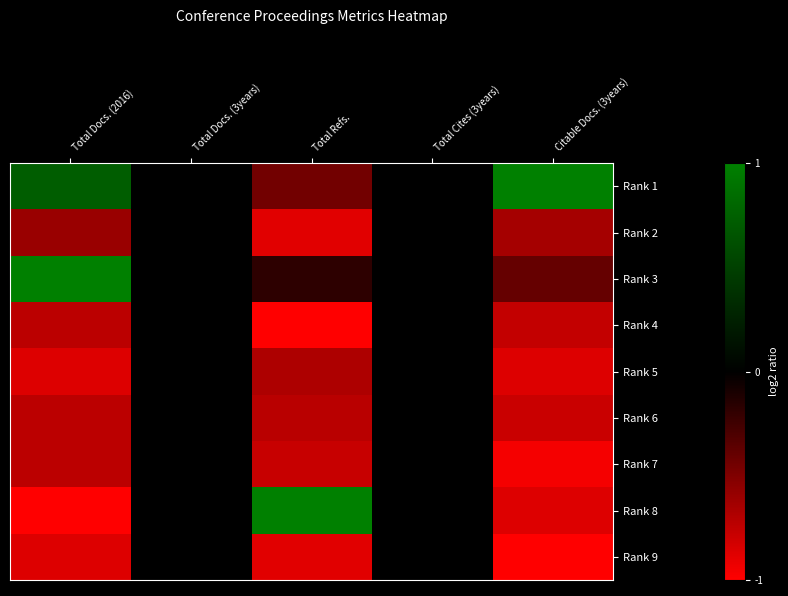

Reading left to right, list all the values displayed in this chart.

Rank 1: Total Docs. (2016)=0.7	Total Docs. (3years)=0.0	Total Refs.=-0.5	Total Cites (3years)=0.0	Citable Docs. (3years)=1.0
Rank 2: Total Docs. (2016)=-0.6	Total Docs. (3years)=0.0	Total Refs.=-0.9	Total Cites (3years)=0.0	Citable Docs. (3years)=-0.6
Rank 3: Total Docs. (2016)=1.0	Total Docs. (3years)=0.0	Total Refs.=-0.2	Total Cites (3years)=0.0	Citable Docs. (3years)=-0.4
Rank 4: Total Docs. (2016)=-0.7	Total Docs. (3years)=0.0	Total Refs.=-1.0	Total Cites (3years)=0.0	Citable Docs. (3years)=-0.8
Rank 5: Total Docs. (2016)=-0.9	Total Docs. (3years)=0.0	Total Refs.=-0.7	Total Cites (3years)=0.0	Citable Docs. (3years)=-0.9
Rank 6: Total Docs. (2016)=-0.7	Total Docs. (3years)=0.0	Total Refs.=-0.7	Total Cites (3years)=0.0	Citable Docs. (3years)=-0.8
Rank 7: Total Docs. (2016)=-0.7	Total Docs. (3years)=0.0	Total Refs.=-0.8	Total Cites (3years)=0.0	Citable Docs. (3years)=-1.0
Rank 8: Total Docs. (2016)=-1.0	Total Docs. (3years)=0.0	Total Refs.=1.0	Total Cites (3years)=0.0	Citable Docs. (3years)=-0.9
Rank 9: Total Docs. (2016)=-0.9	Total Docs. (3years)=0.0	Total Refs.=-0.9	Total Cites (3years)=0.0	Citable Docs. (3years)=-1.0